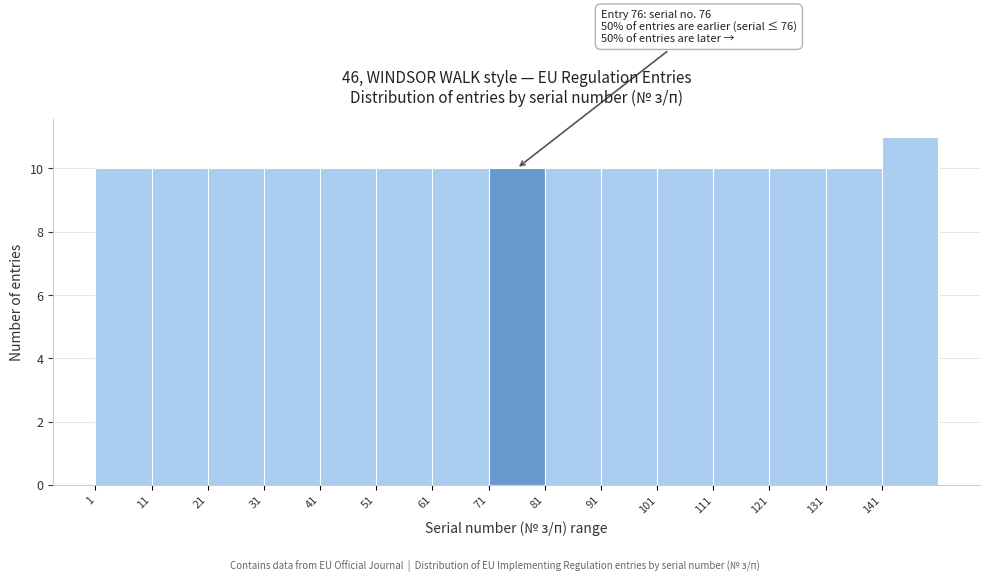

Over which range of the x-axis is the bar tallest?

141 to 151